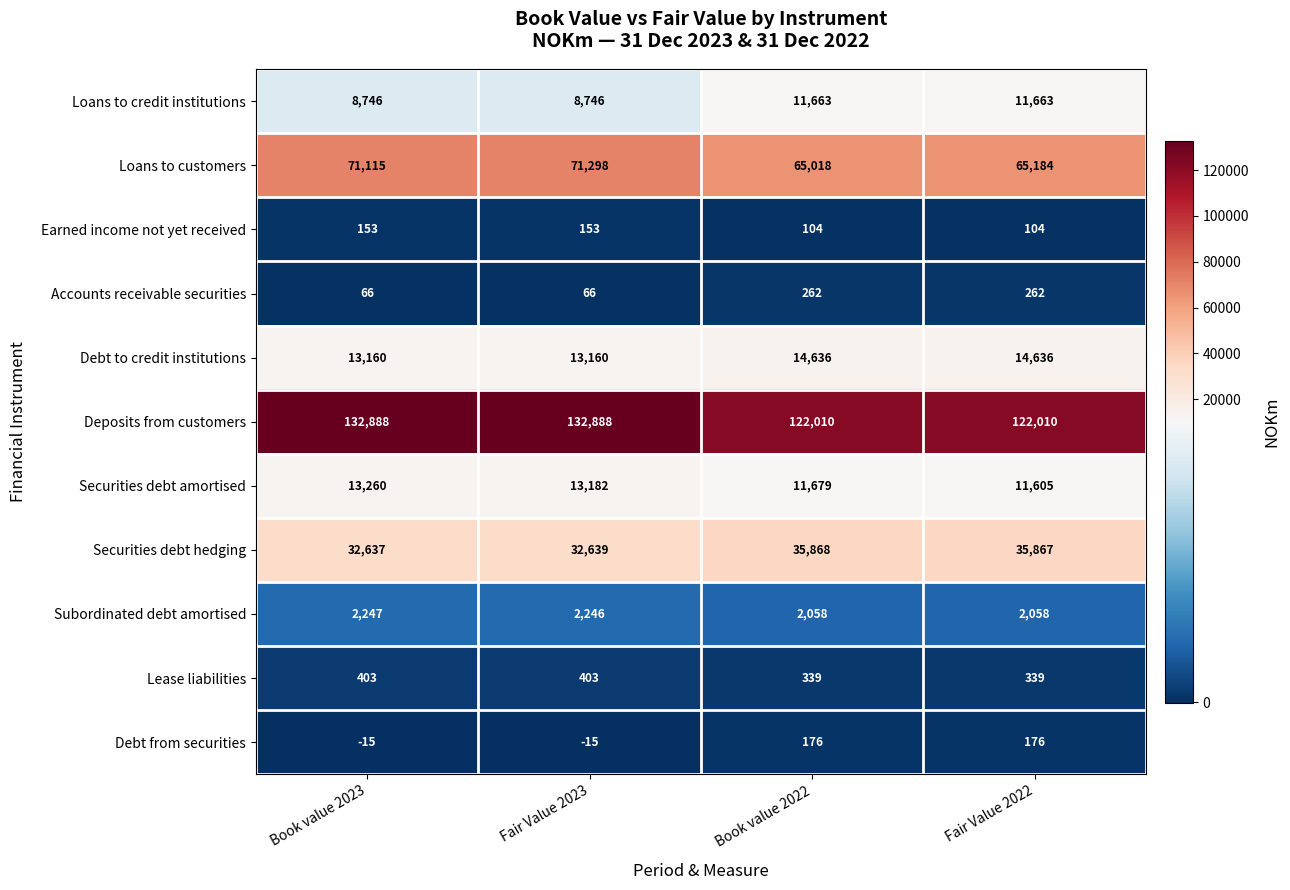

The Securities debt amortised series shows 17845 at Fair Value 2022. True or false?

False